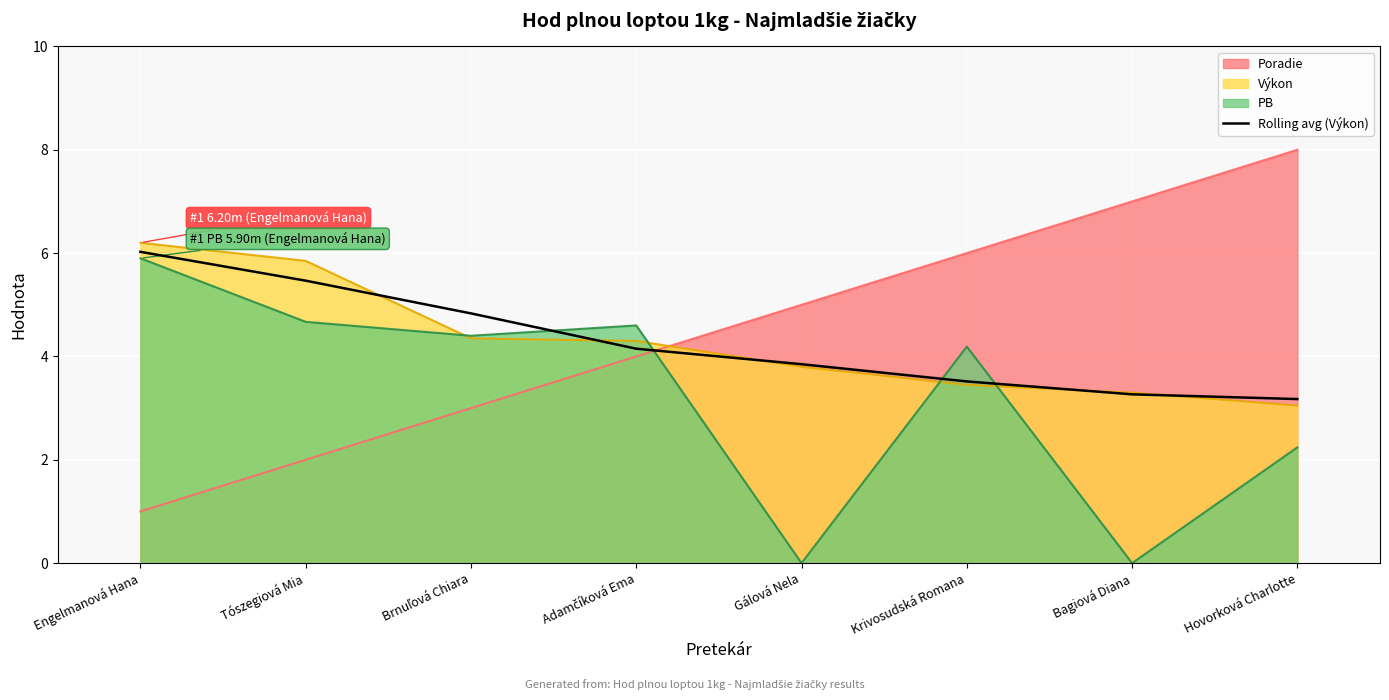

What position from the right is Adamčíková Ema?

5